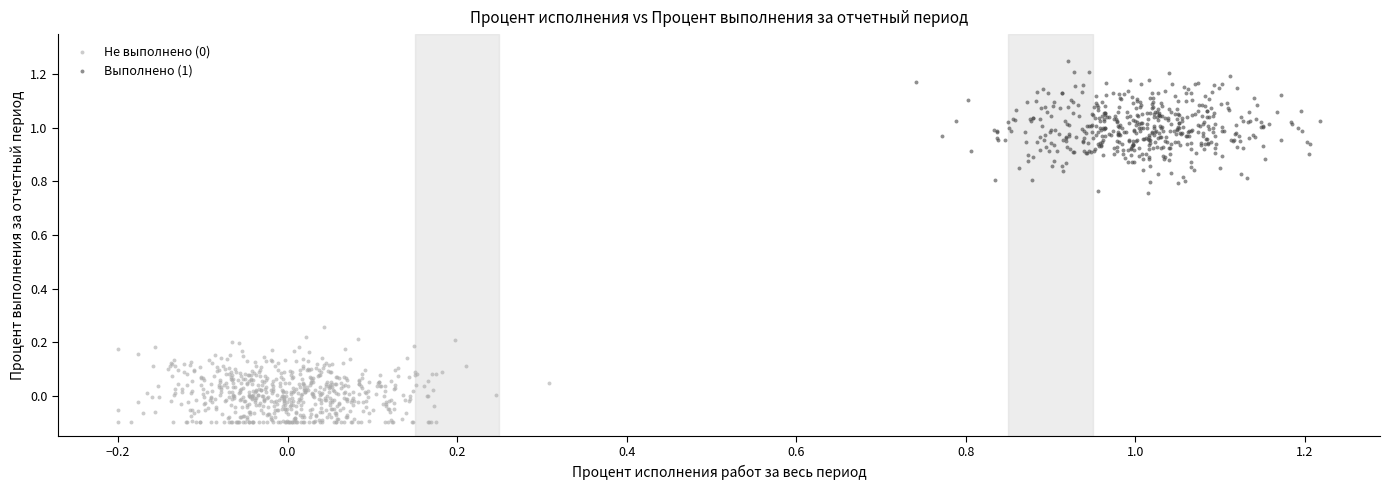

Which series contains the highest Y value?

Выполнено (1)